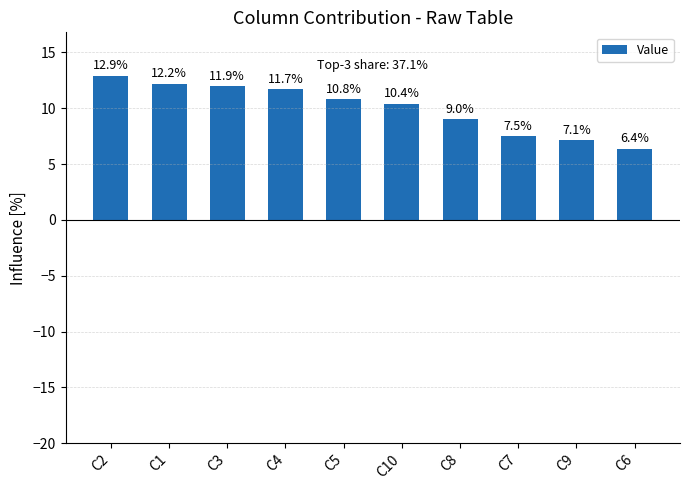

The value at C9 is 7.1. True or false?

True